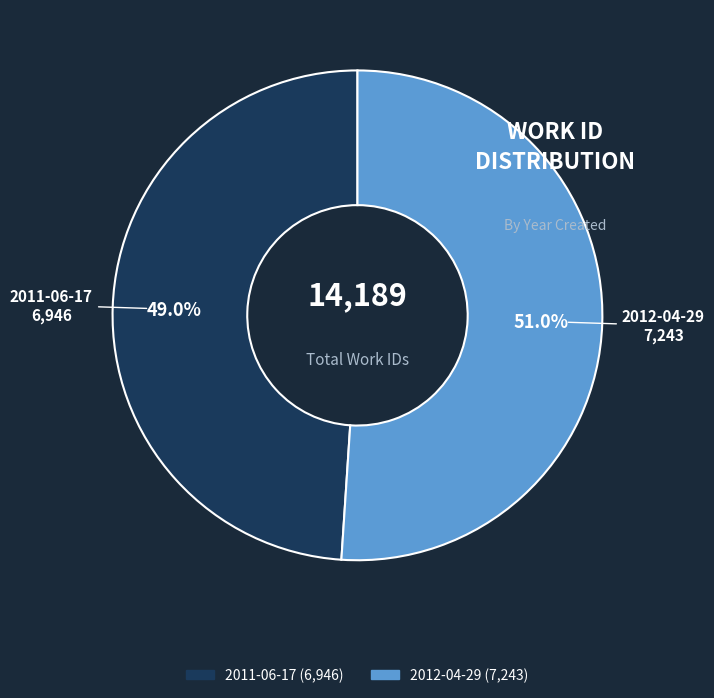

Rank the categories by value from highest to lowest.

2012-04-29, 2011-06-17